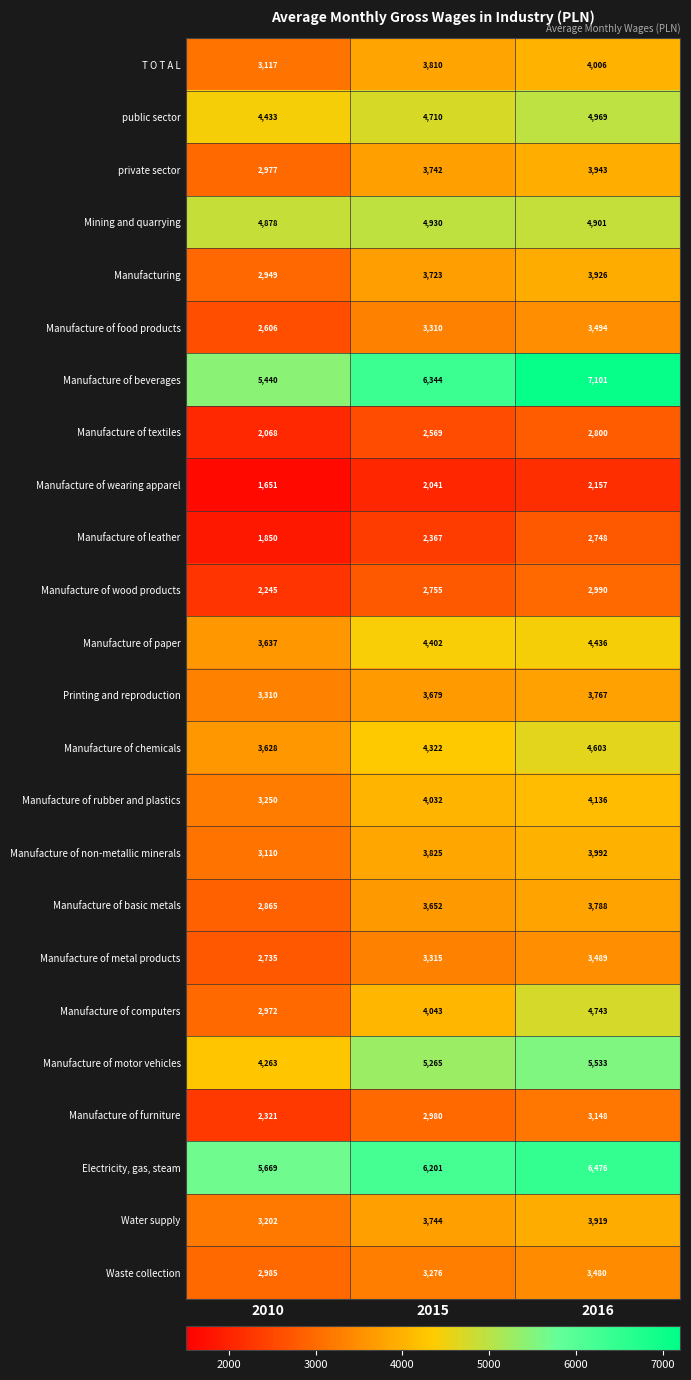

The value of Printing and reproduction at 2010 is 5421. True or false?

False